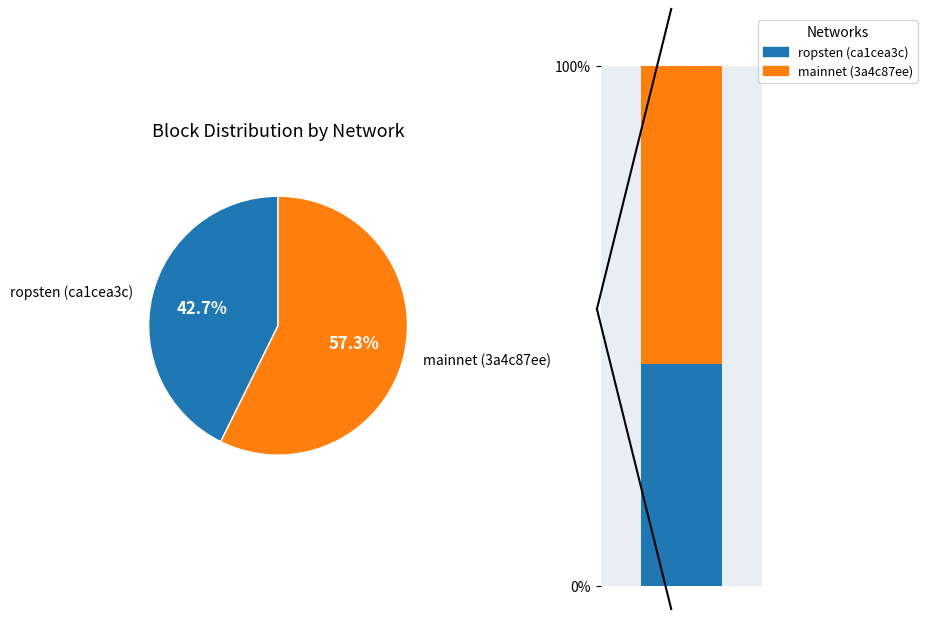

Rank the categories by value from lowest to highest.

ropsten (ca1cea3c), mainnet (3a4c87ee)